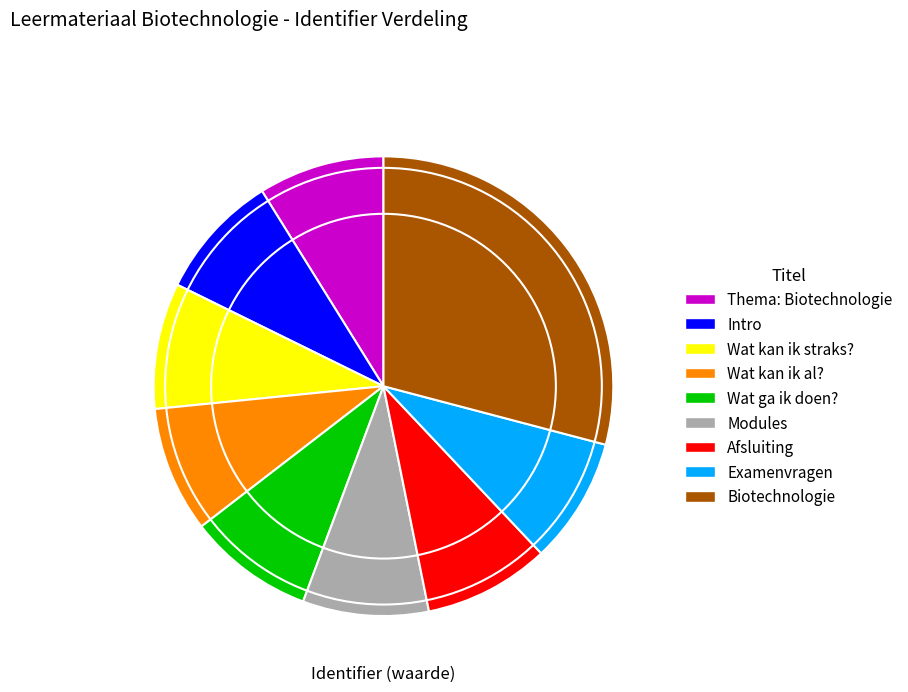

Combined, do Examenvragen and Afsluiting account for over 50%?

No